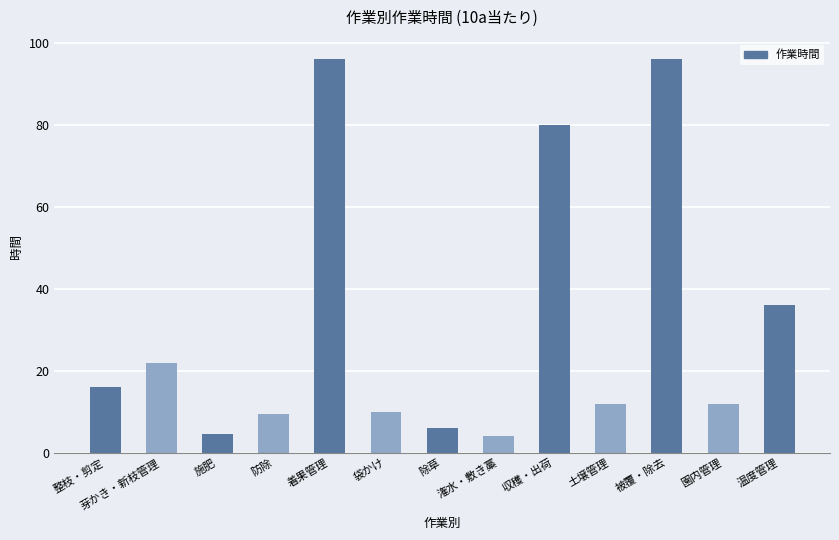

What is the label of the 8th bar from the left?

潅水・敷き藁